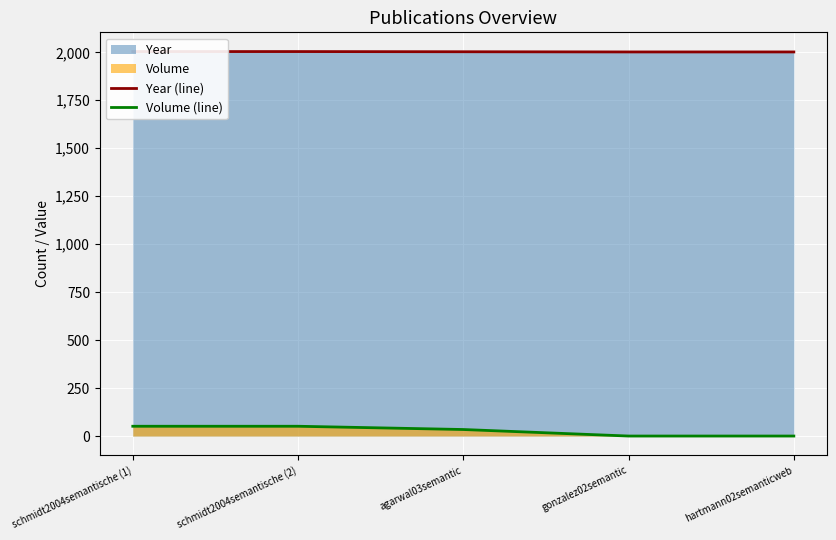

What is the value of the Year (line) point at the 4th from the left?

2002